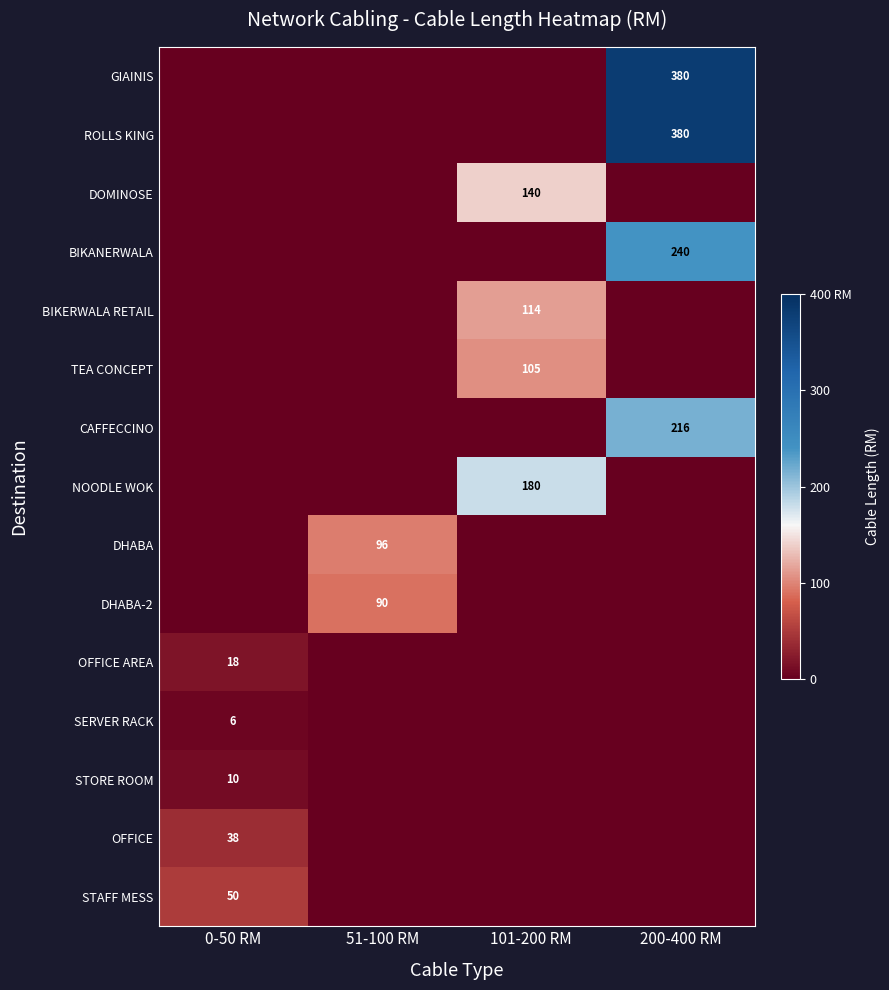

The GIAINIS series shows 380 at 200-400 RM. True or false?

True